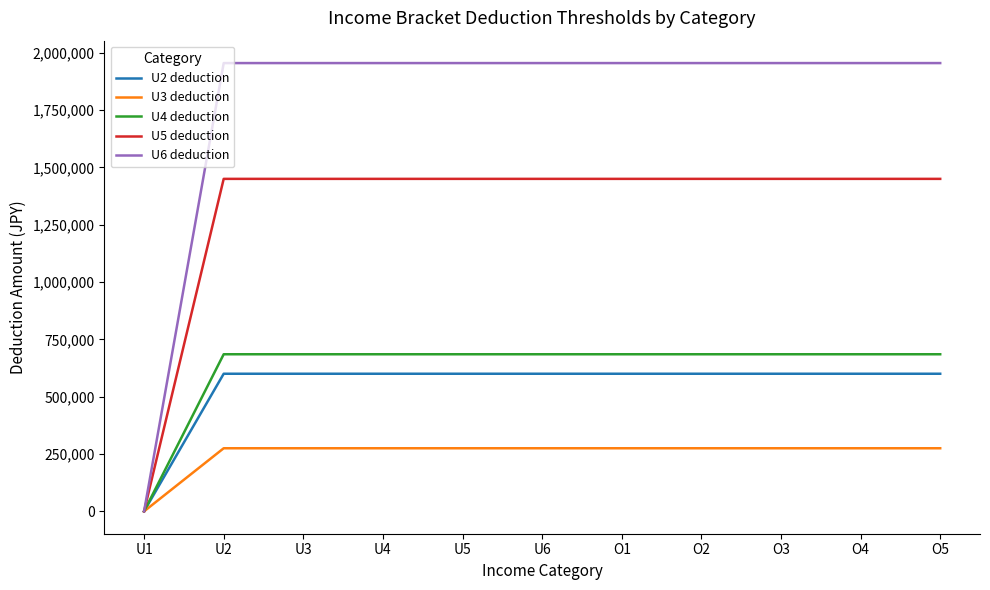

True or false: U3 deduction has a value of 275000 at O2.

True